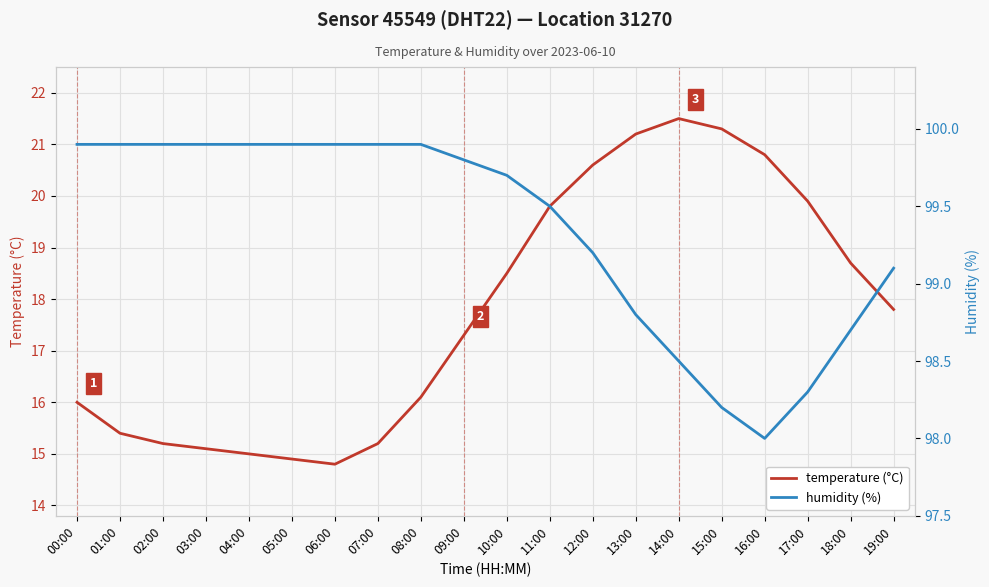

What is the maximum value shown in the chart?

99.9